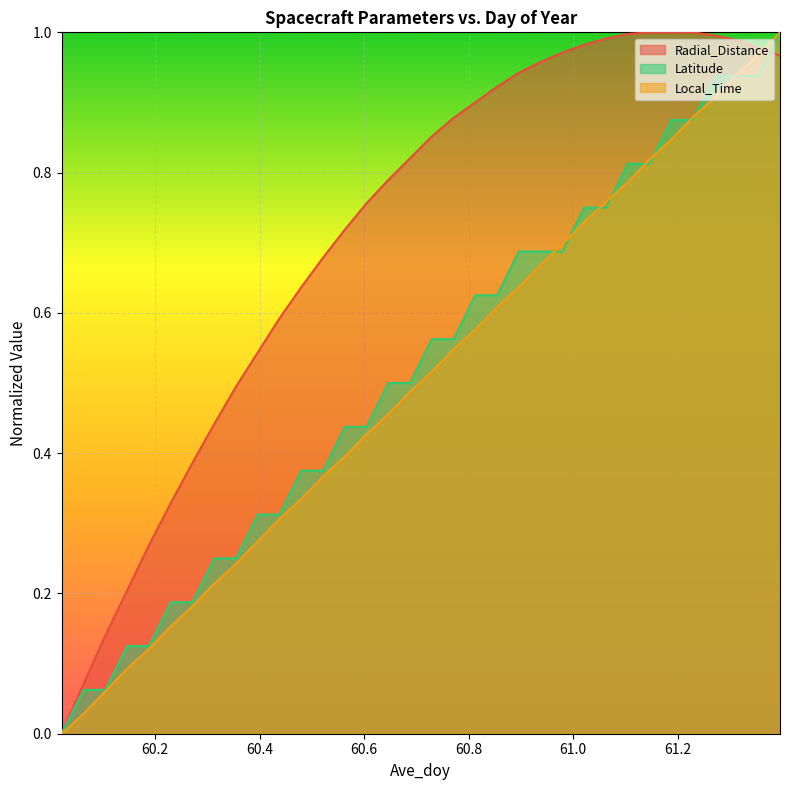

What is the sum of the Local_Time values at 60.0625 and 60.1875?

0.1